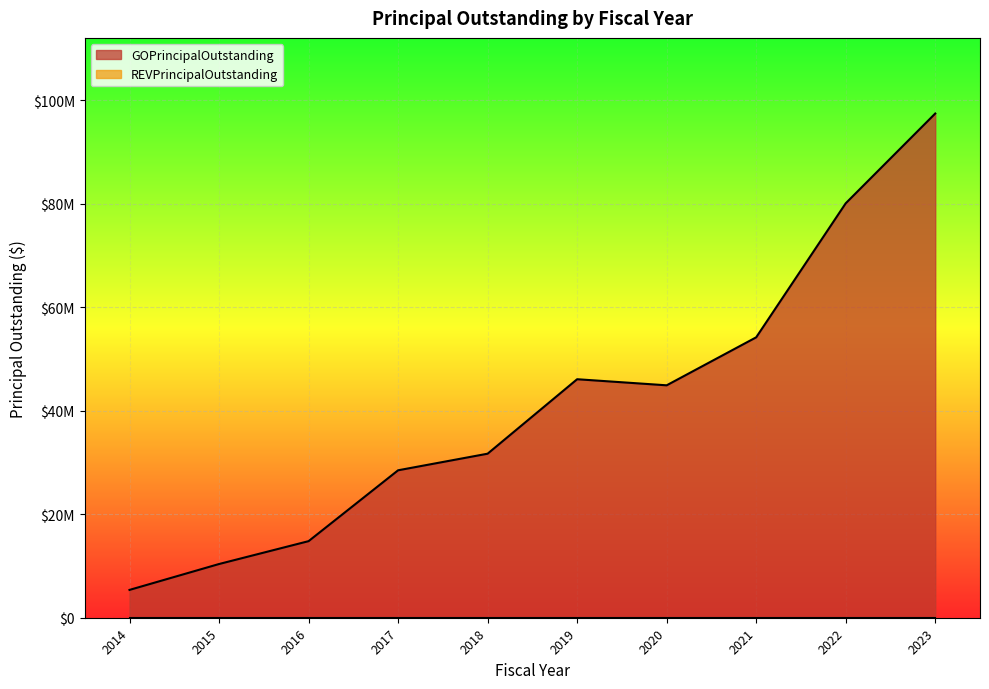

Reading right to left, transcribe all the data shown in this chart.

2023=97395000	2022=80055000	2021=54165000	2020=44895000	2019=46070000	2018=31685000	2017=28480000	2016=14790000	2015=10375000	2014=5375000